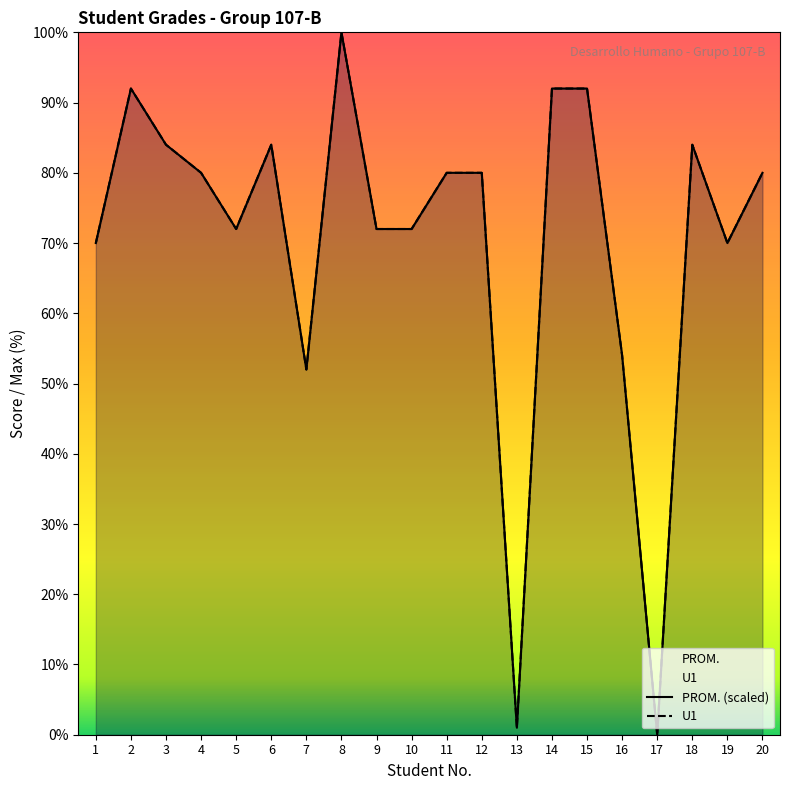

Where does the PROM. (scaled) series first go above 80?

2